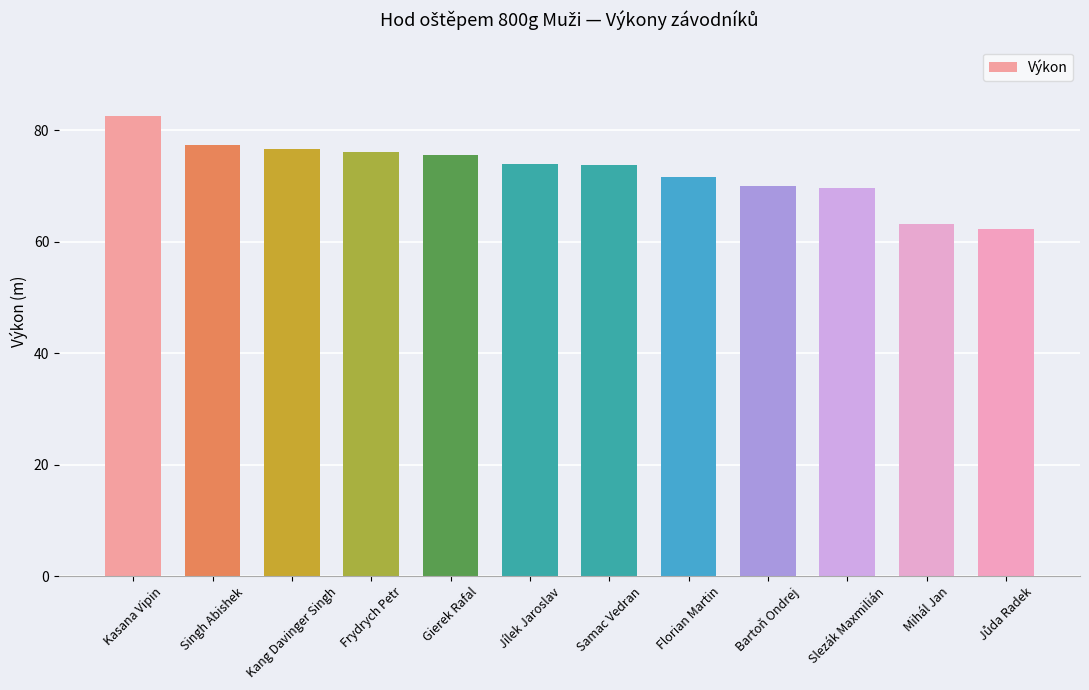

What is the greatest value displayed?

82.5